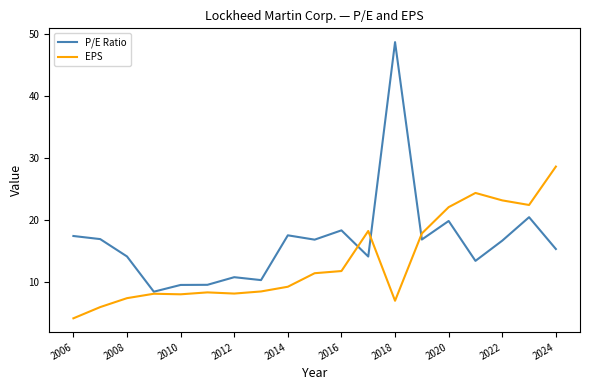

What are all the series names shown in the legend?

P/E Ratio, EPS